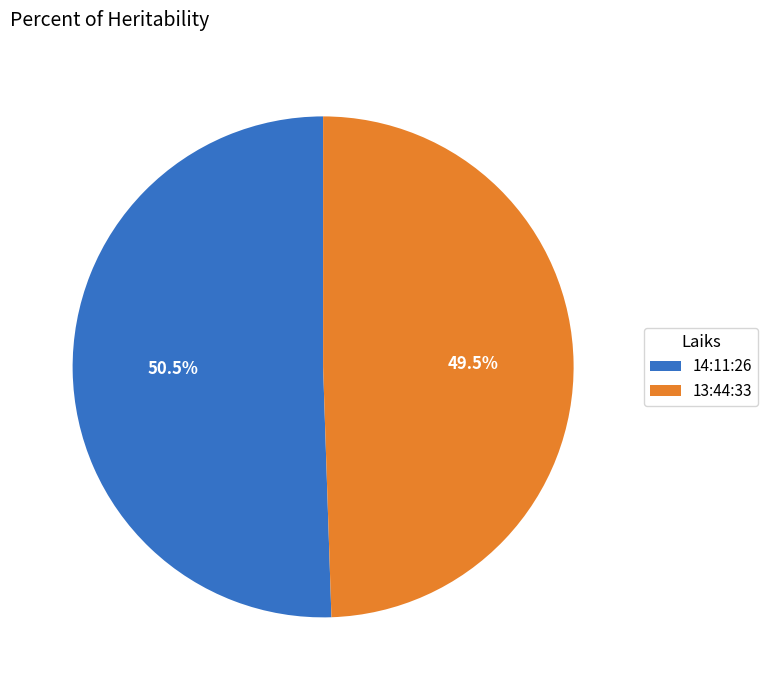

Rank the categories by value from highest to lowest.

14:11:26, 13:44:33